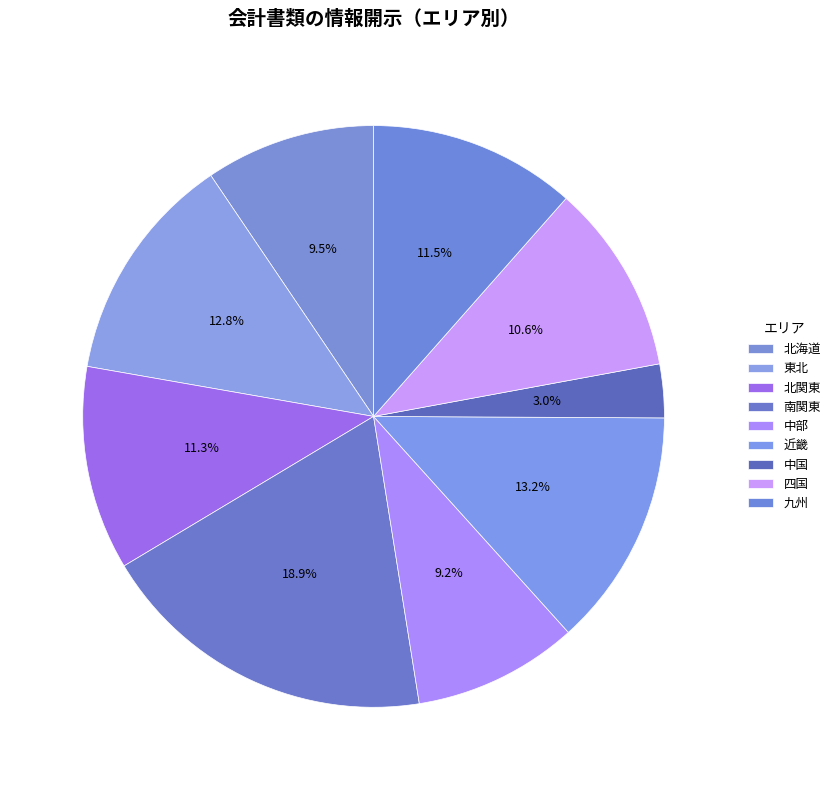

The 九州 slice represents 22% of the pie. True or false?

False